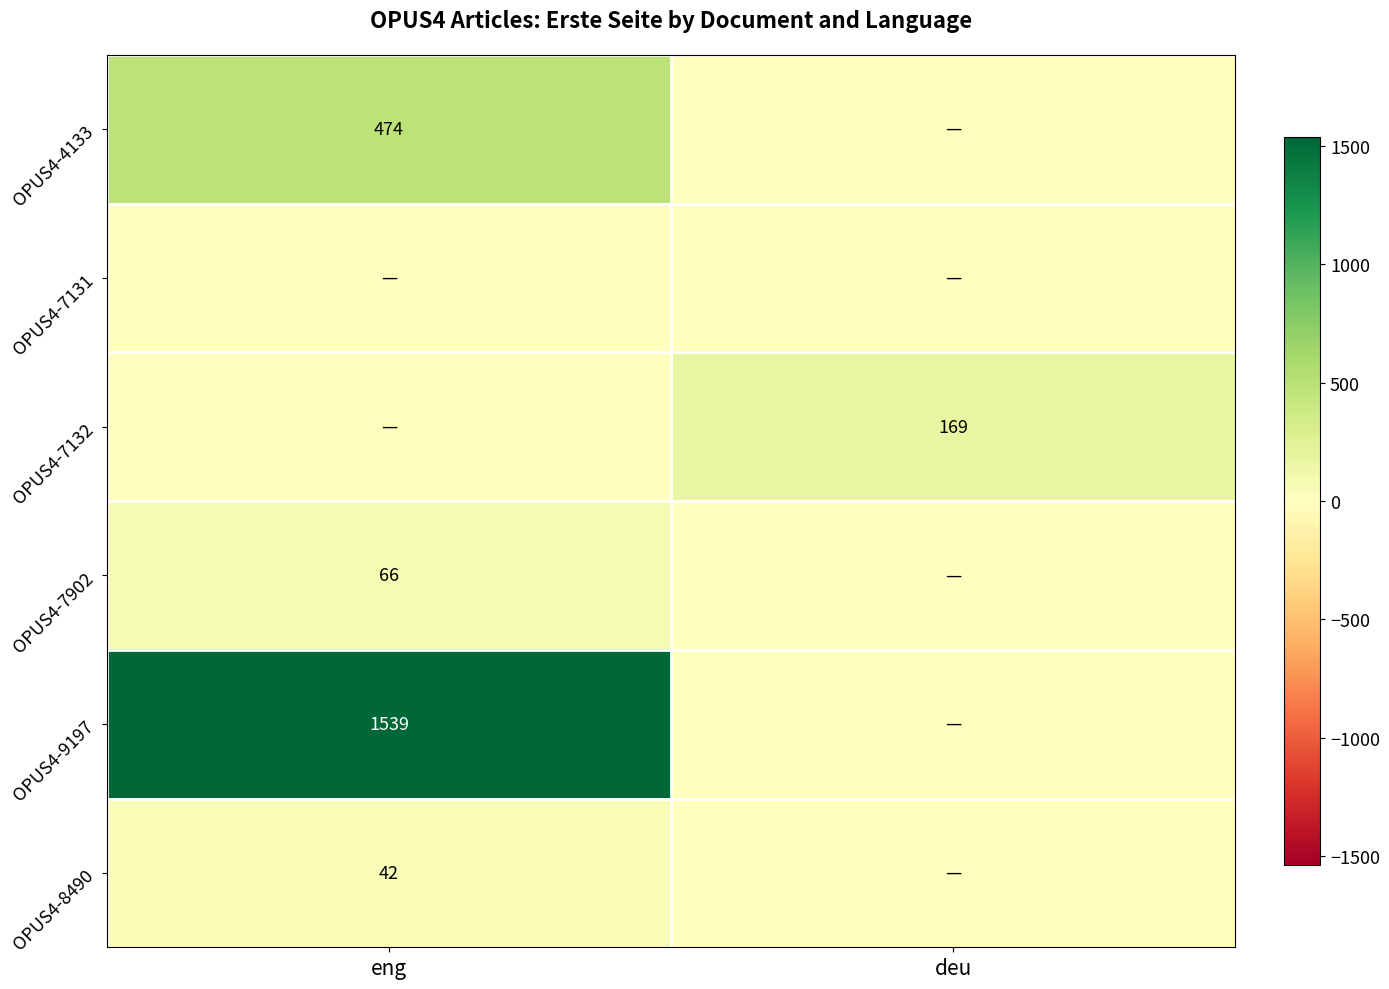

Is it true that OPUS4-7132 equals 169 at deu?

True